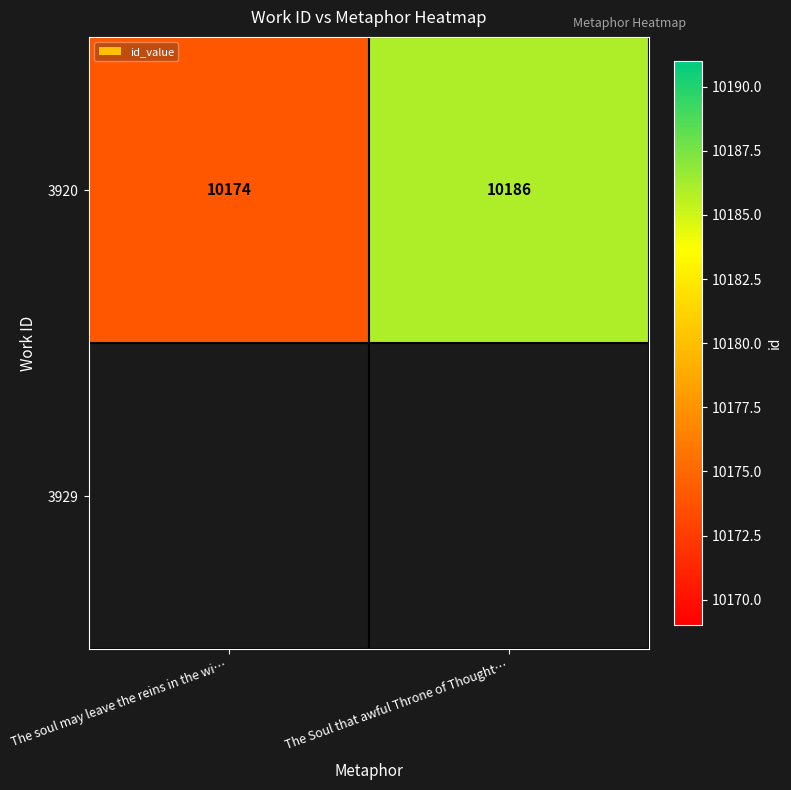

Approximately how many times larger is the value at The soul may leave the reins in the wi… compared to The Soul that awful Throne of Thought…?

1.0